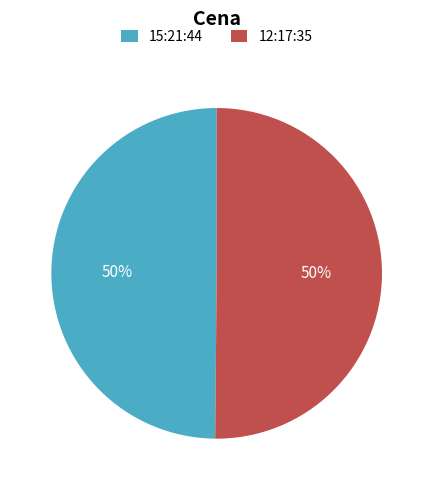

Count the number of slices in the pie.

2